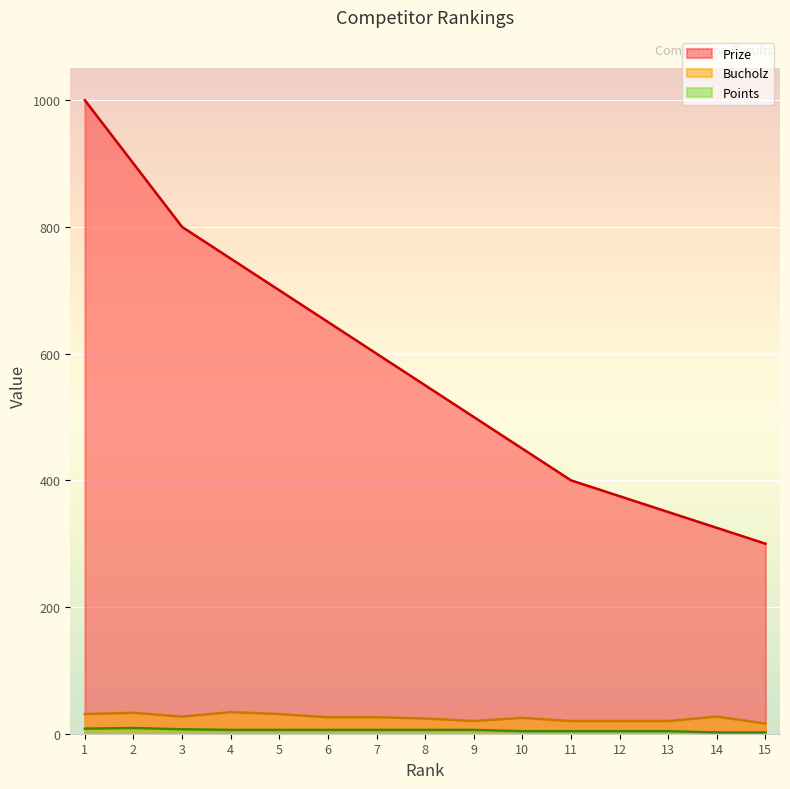

Rank the categories by Prize value from lowest to highest.

15, 14, 13, 12, 11, 10, 9, 8, 7, 6, 5, 4, 3, 2, 1